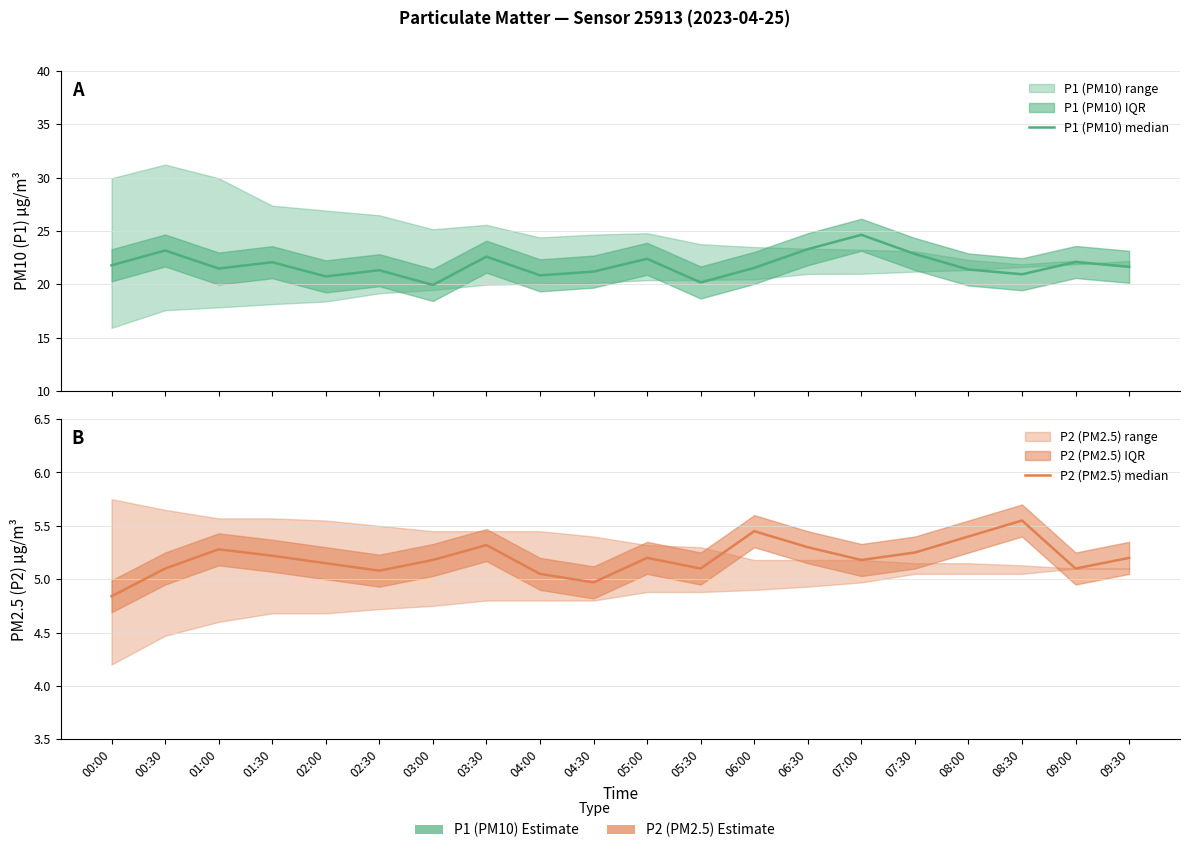

What is the label of the 12th point from the left?

05:30